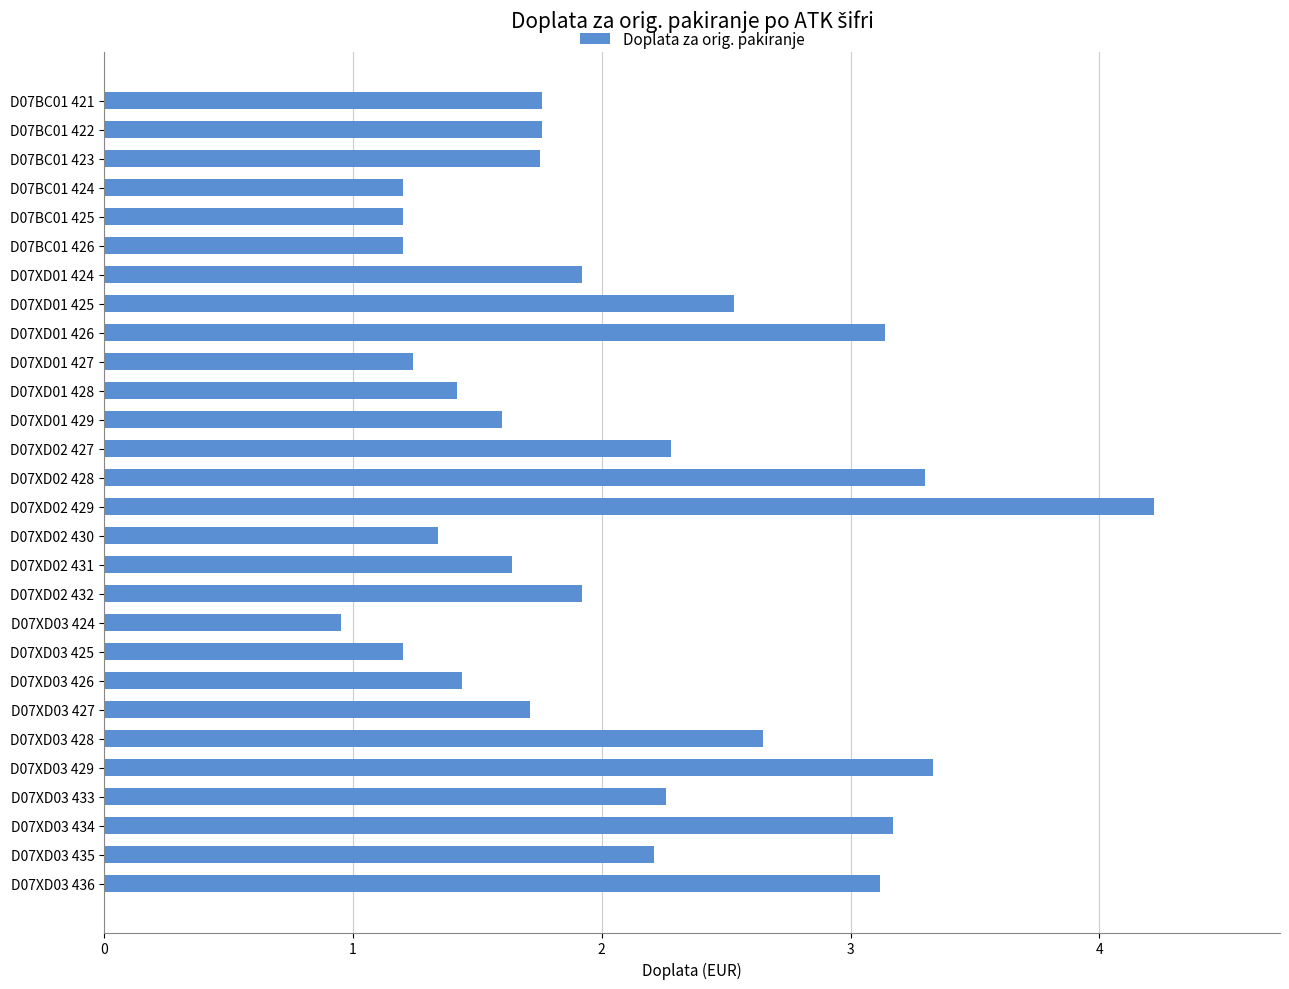

What is the ratio of the value at D07XD03 425 to the value at D07XD02 429?

0.3